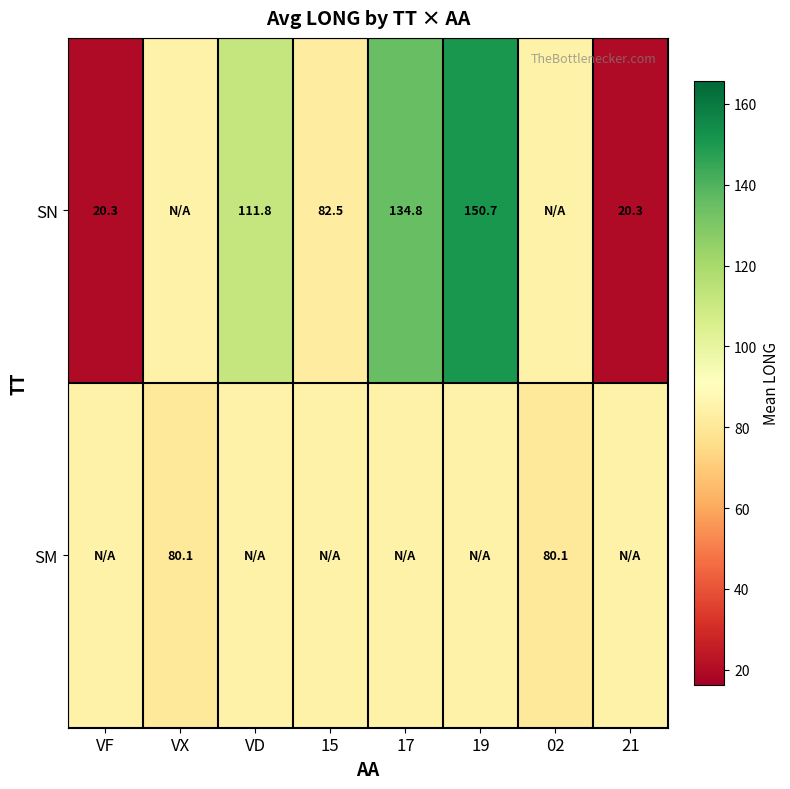

Read the SM value at VX.

80.1